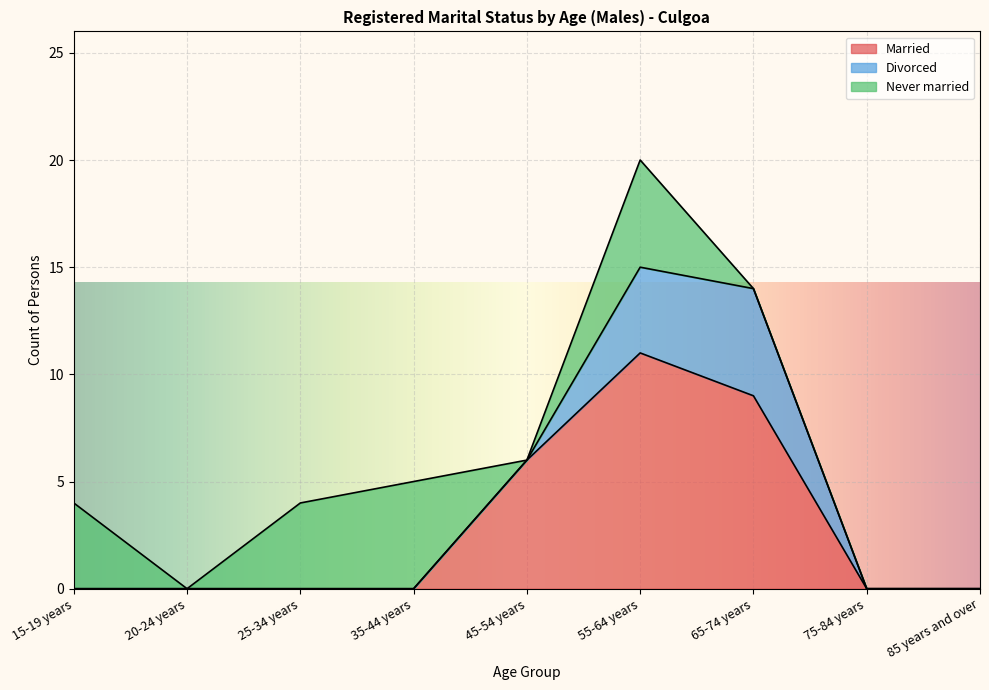

How many data points does each series have?

9